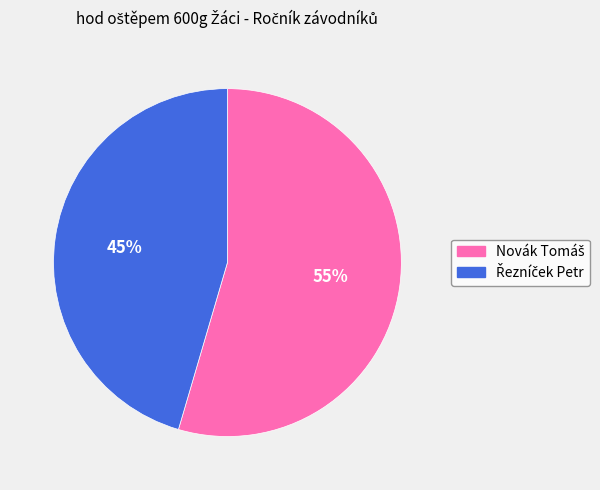

How many segments does this pie chart have?

2